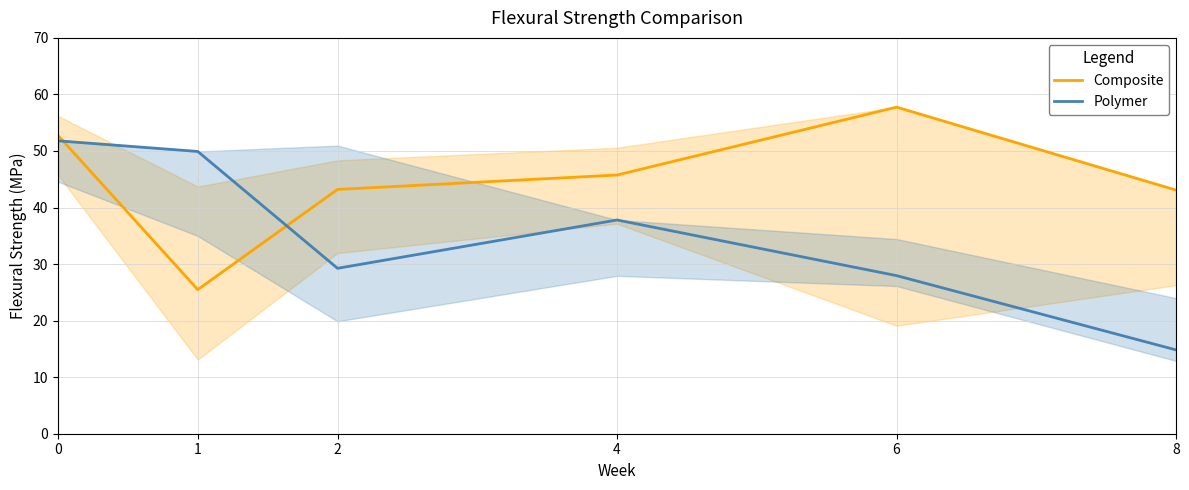

What is the difference between the maximum and second lowest values in the Polymer series?

23.8